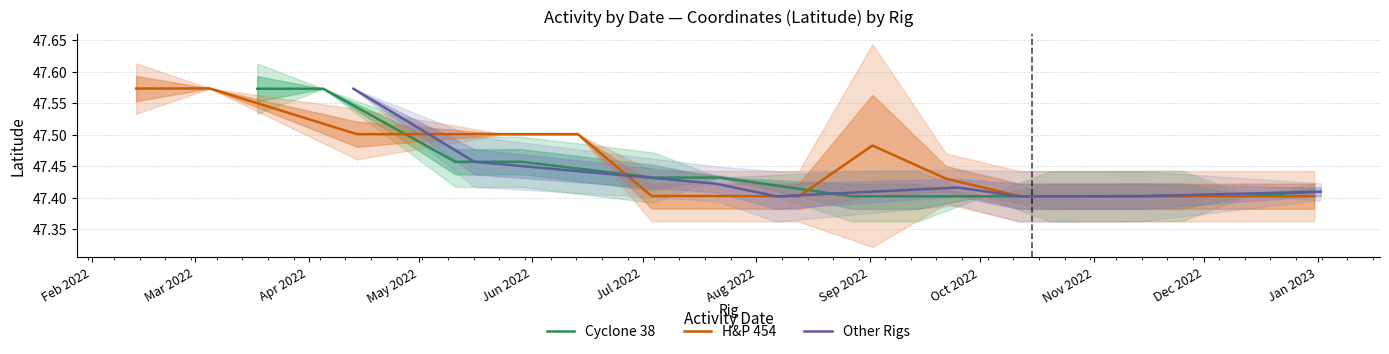

Is this an area chart (filled region under the line)?

No